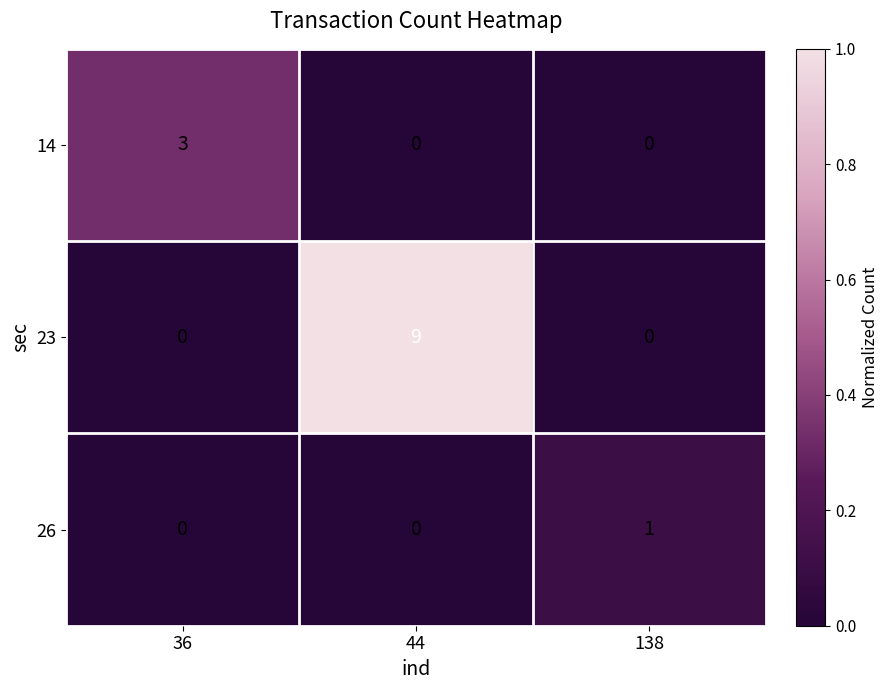

Rank the series by their average value, from highest to lowest.

23, 14, 26